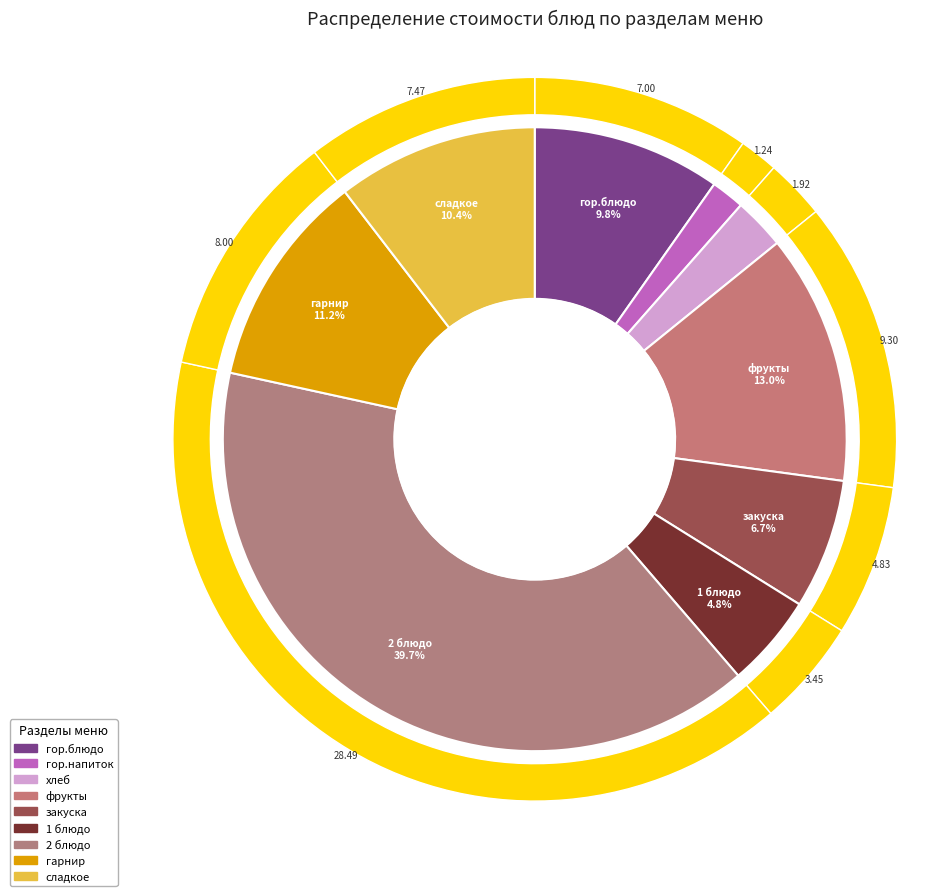

Is it true that хлеб is 1% of the pie?

False